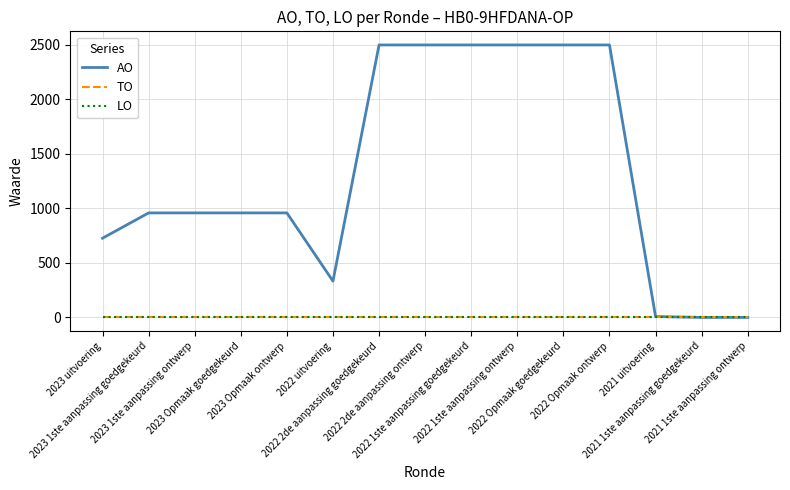

Does the chart display data point markers on the line(s)?

No